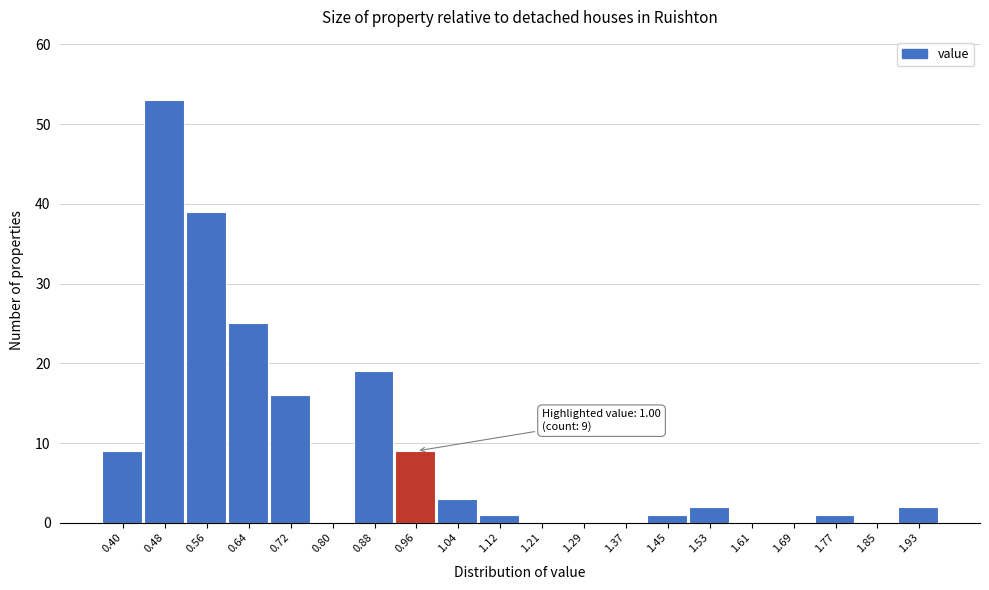

Reading left to right, transcribe all the data shown in this chart.

0.40=9	0.48=53	0.56=39	0.64=25	0.72=16	0.80=0	0.88=19	0.96=9	1.04=3	1.12=1	1.21=0	1.29=0	1.37=0	1.45=1	1.53=2	1.61=0	1.69=0	1.77=1	1.85=0	1.93=2